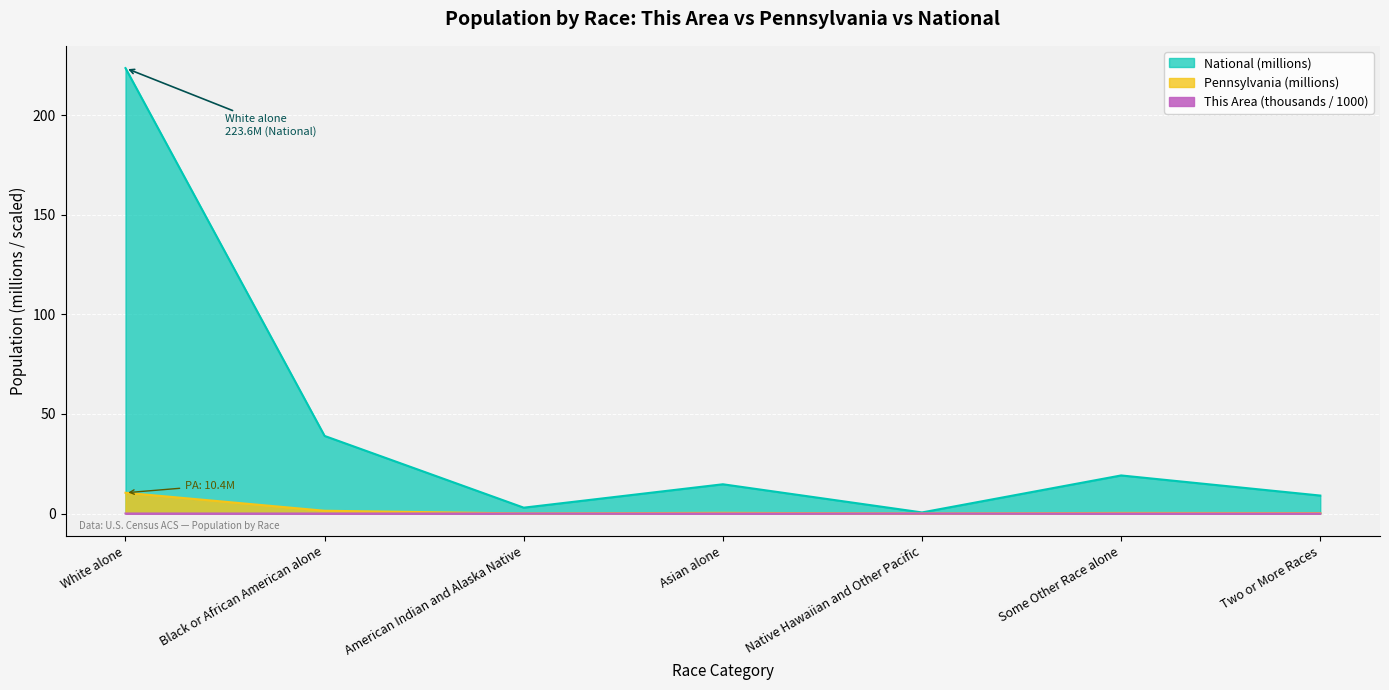

How many interior local valleys does the This Area series have?

2